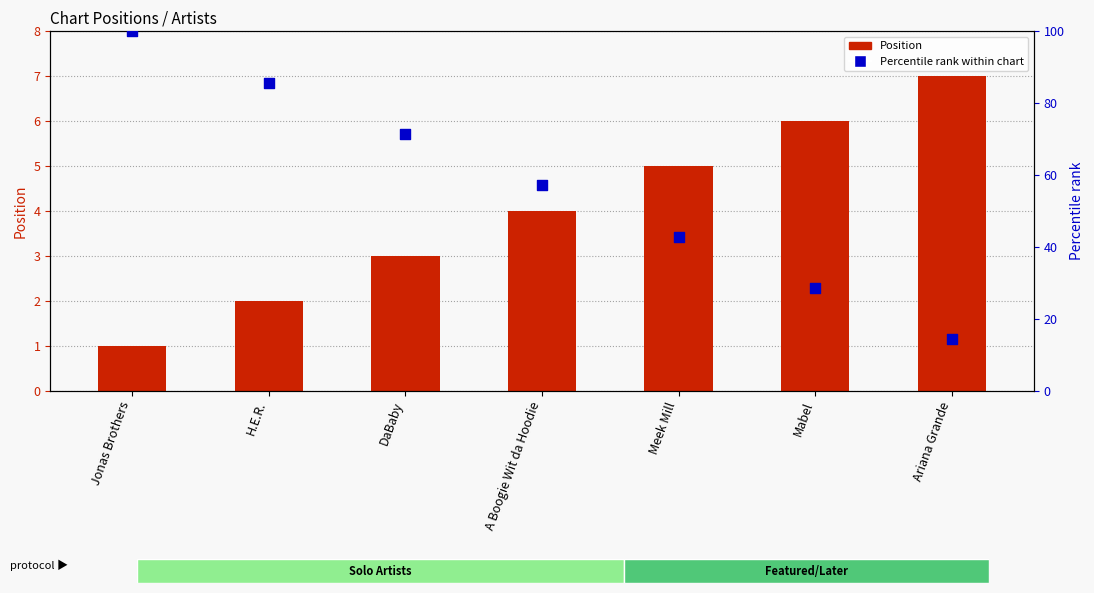

Which series contains the highest Y value?

Percentile rank within chart